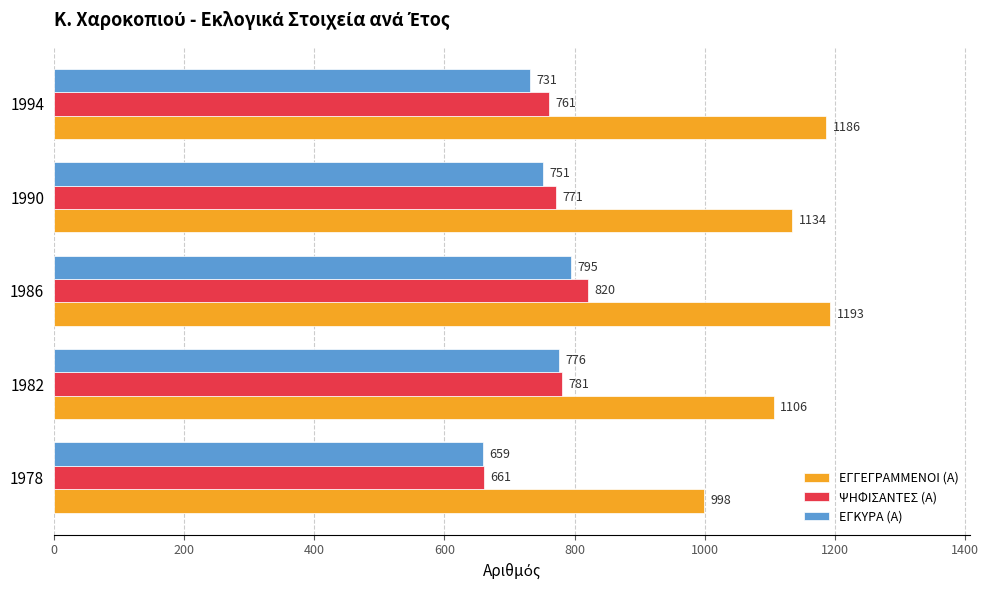

Which category has the highest value across all series?

1986